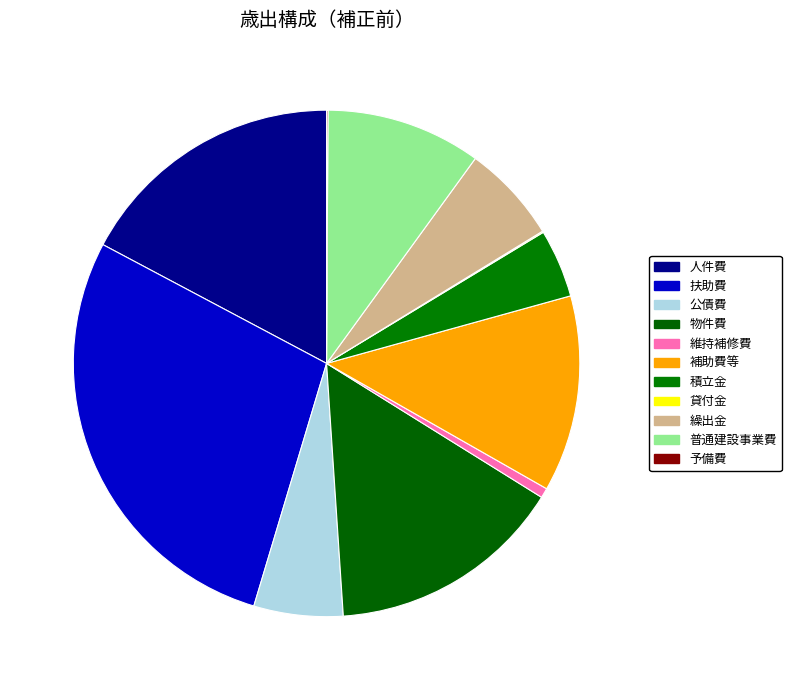

True or false: 貸付金 accounts for 6% of the total.

False